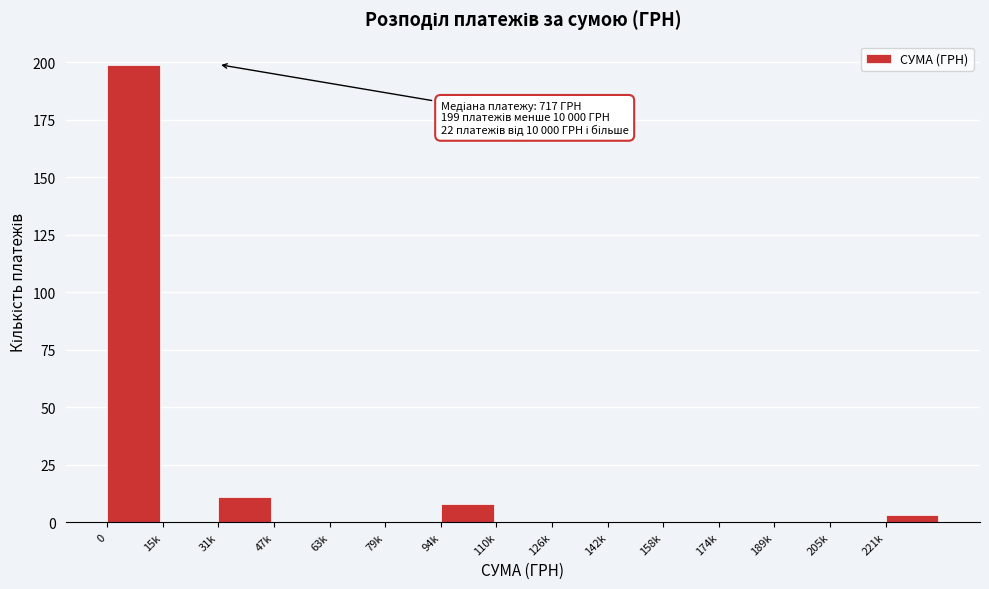

Reading right to left, what are all the values shown in this chart?

221k=3	205k=0	189k=0	174k=0	158k=0	142k=0	126k=0	110k=0	94k=8	79k=0	63k=0	47k=0	31k=11	15k=0	0=199